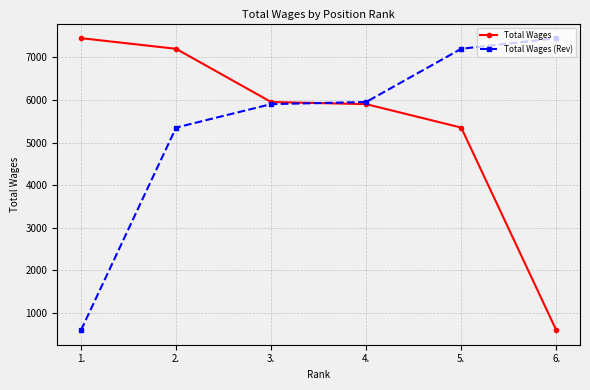

True or false: Total Wages (Rev) has a value of 600 at 1..

True